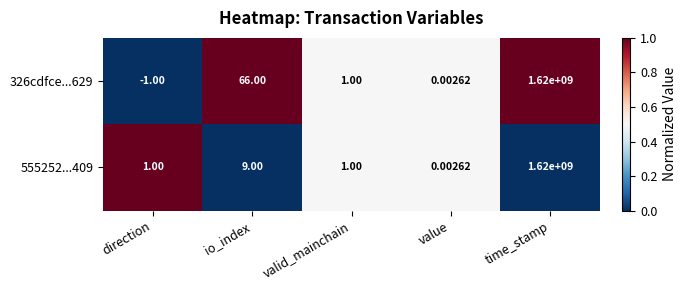

Which series has the widest spread of values?

326cdfce...629